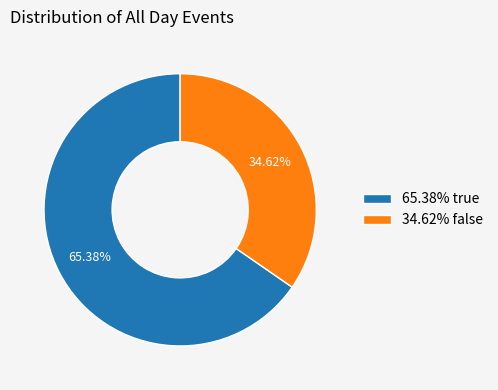

Rank the categories by value from lowest to highest.

34.62% false, 65.38% true